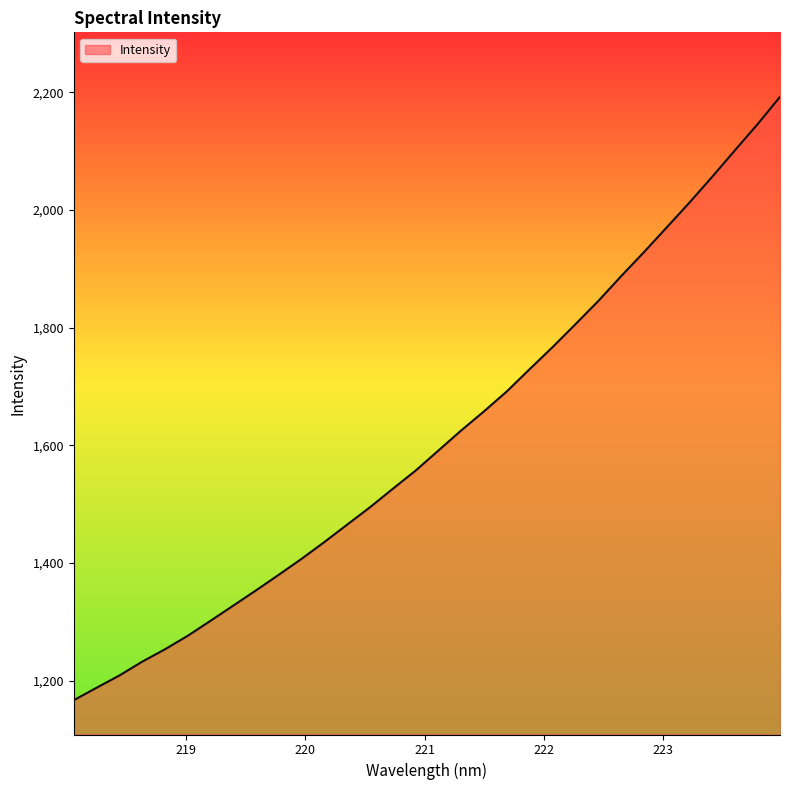

What is the sum of all values?

51582.8